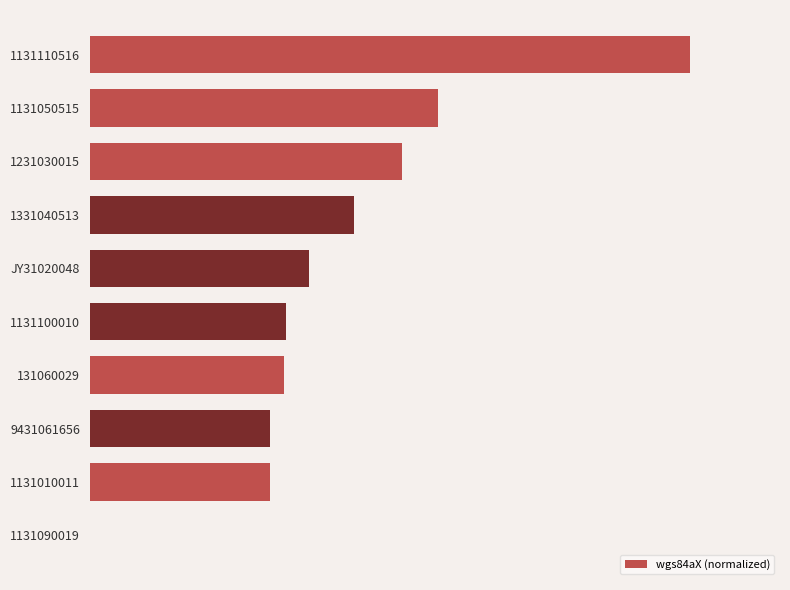

What is the maximum value shown in the chart?

100.0